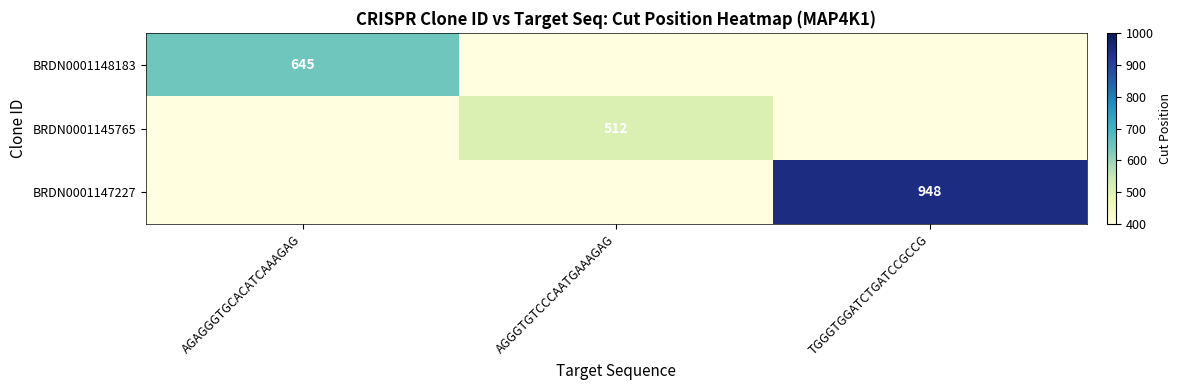

Is it true that BRDN0001145765 equals 512 at AGGGTGTCCCAATGAAAGAG?

True